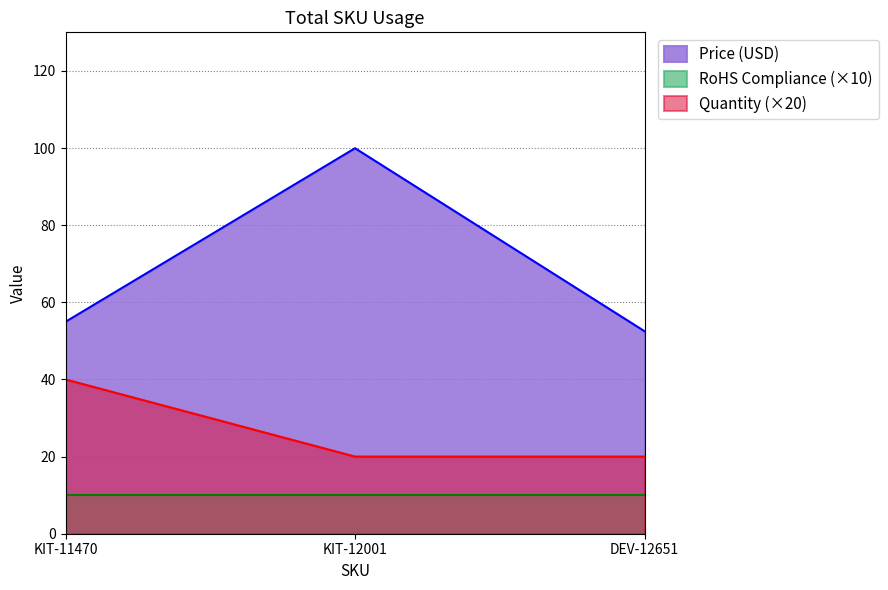

The chart shows a value of 12.2 at KIT-11470. True or false?

False